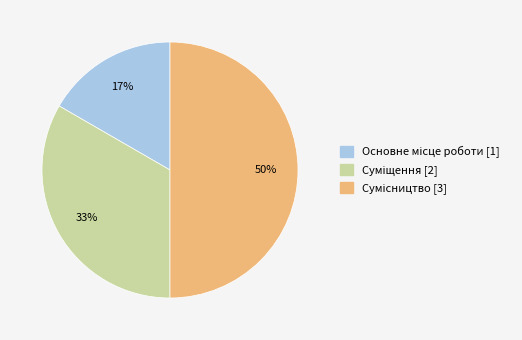

To the nearest percent, what is the difference between the largest and smallest slice percentages?

33%